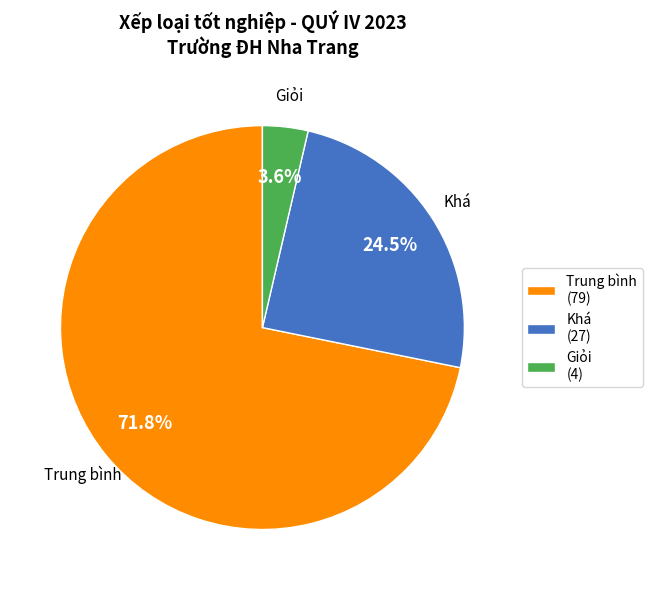

Is the sum of Khá and Trung bình greater than half?

Yes